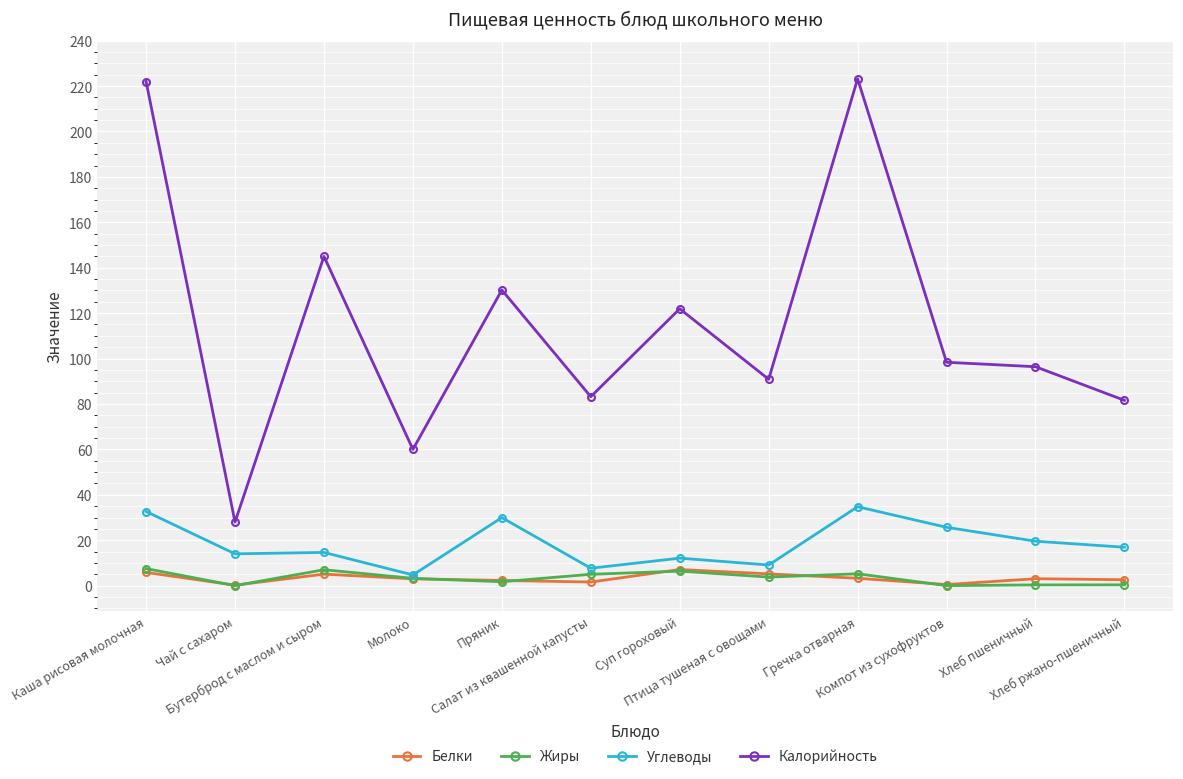

Does the chart have visible grid lines?

Yes